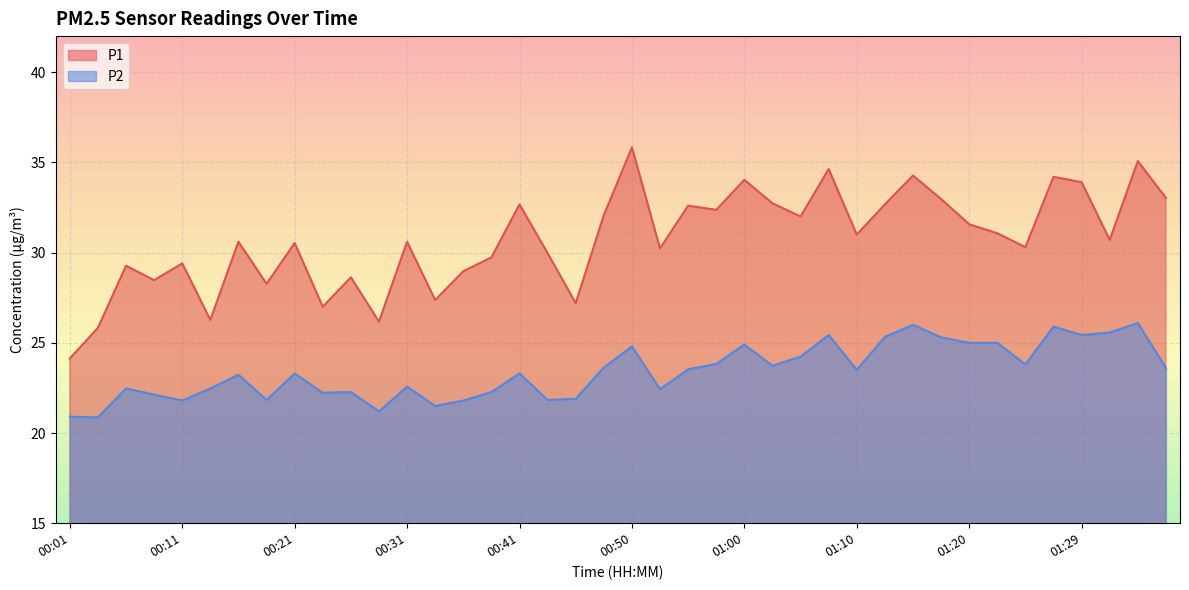

How many data points in P2 are above 23?

23